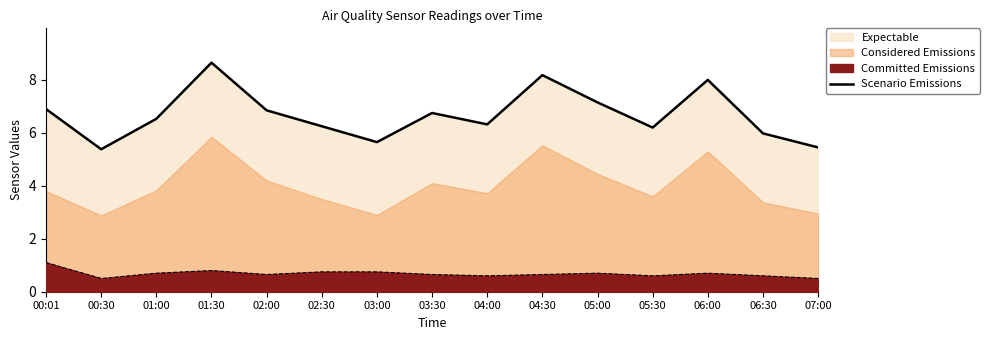

Which label corresponds to the smallest value in the chart?

00:30